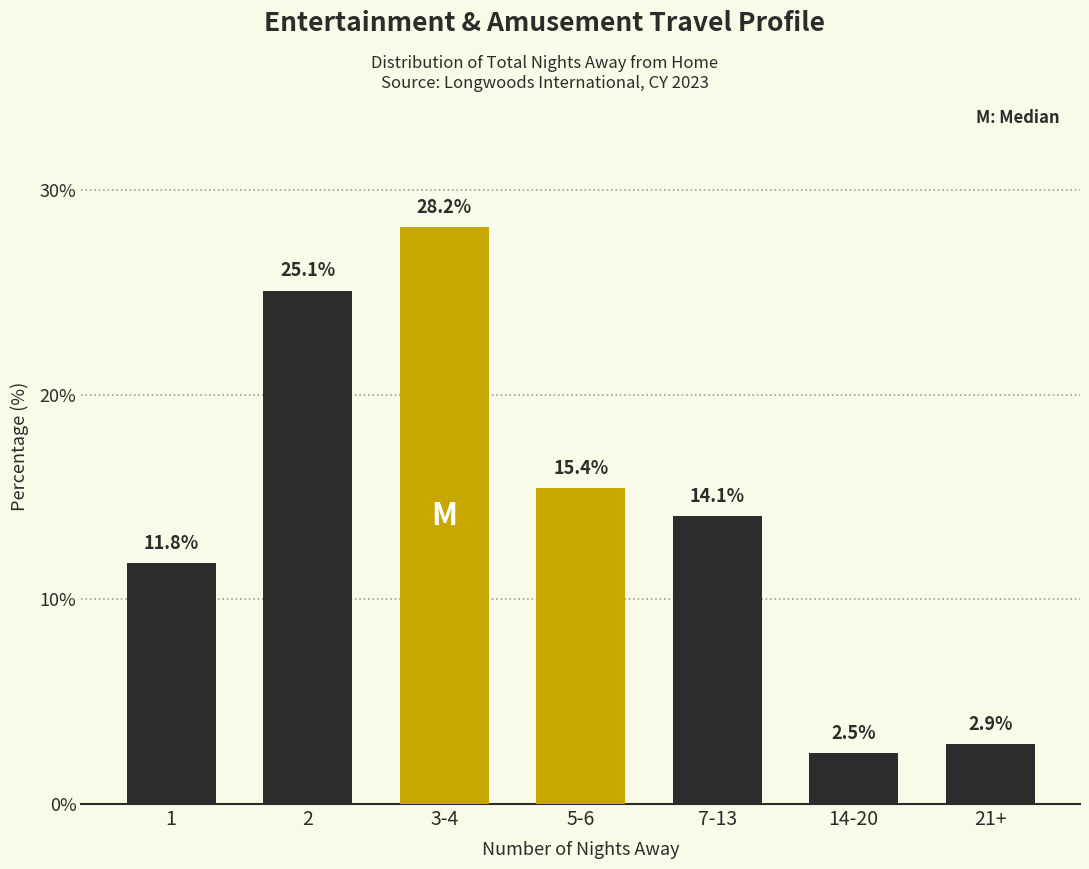

Reading left to right, transcribe all the data shown in this chart.

11.8	25.1	28.2	15.4	14.1	2.5	2.9